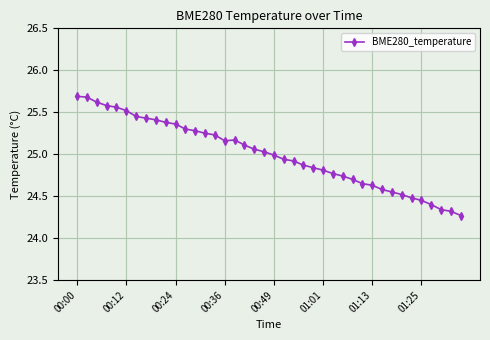

What is the difference between the maximum and minimum values?

1.4